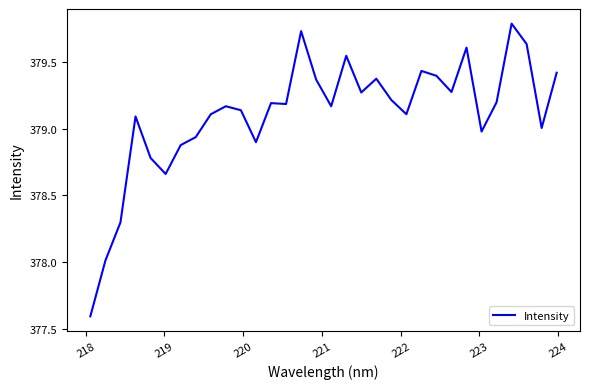

What is the smallest value displayed?

377.6